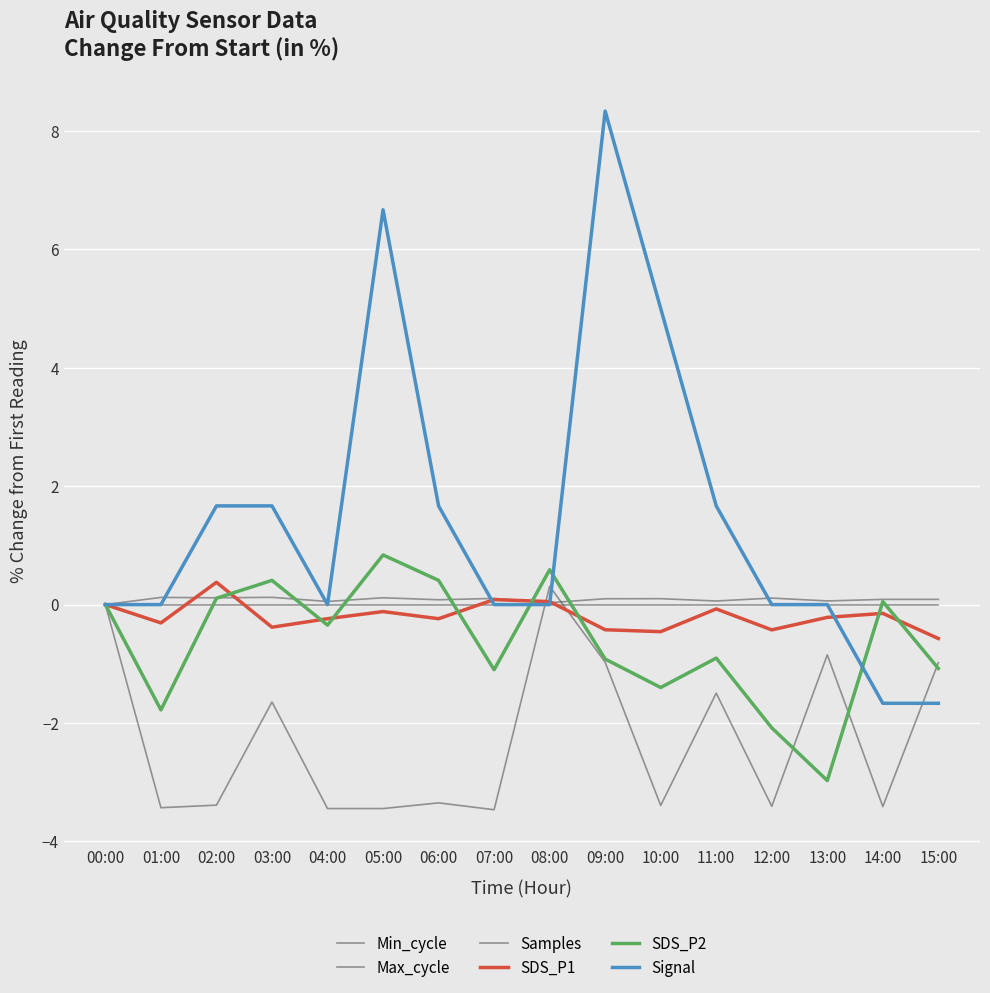

Does the chart display data point markers on the line(s)?

No